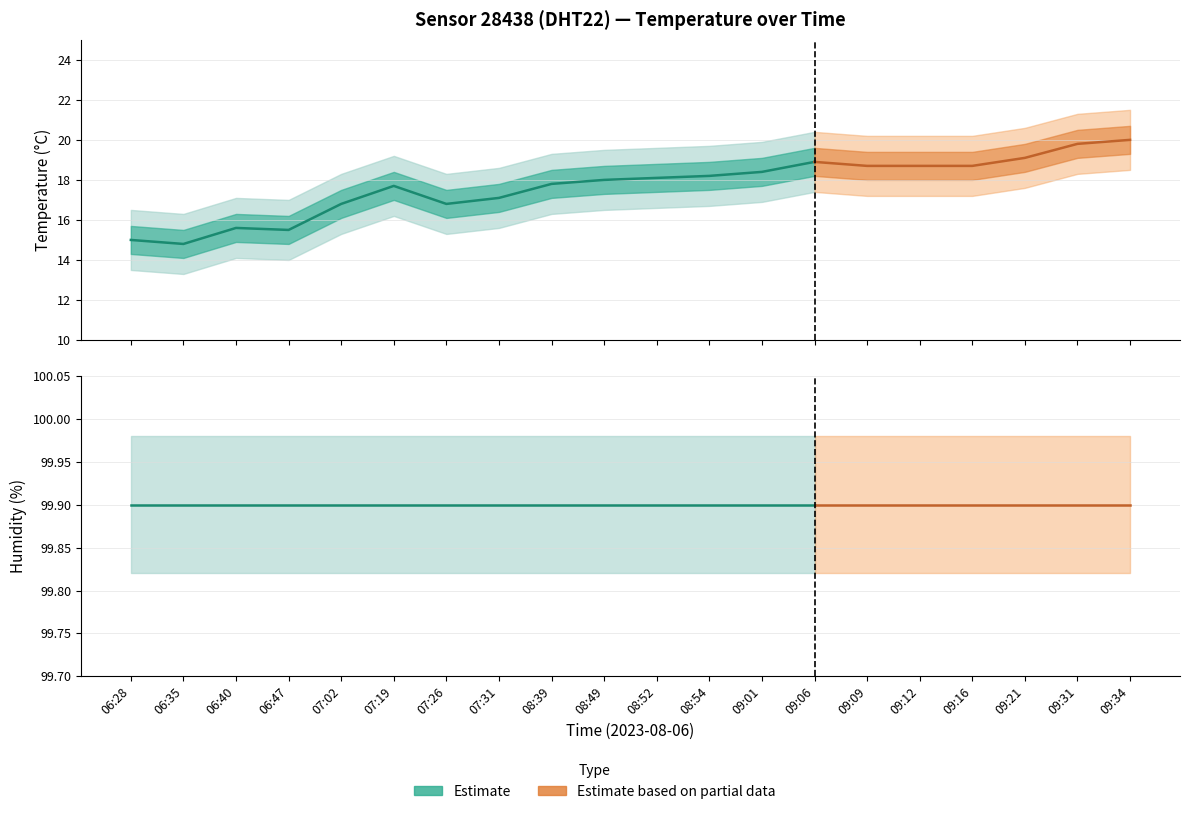

What value does the temperature_upper series have at 09:01?

19.9